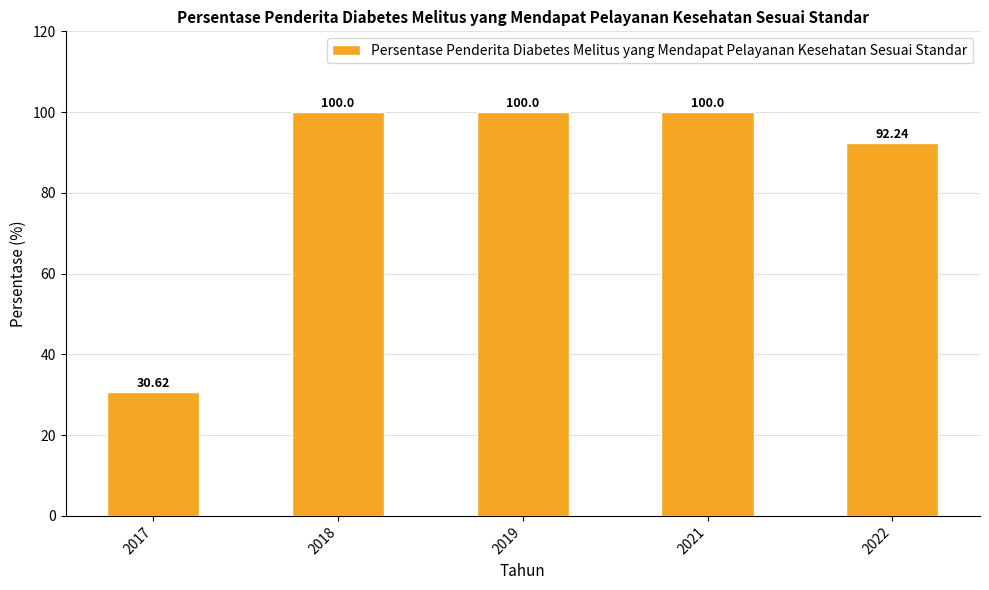

True or false: the data shows 92.2 at 2022.

True